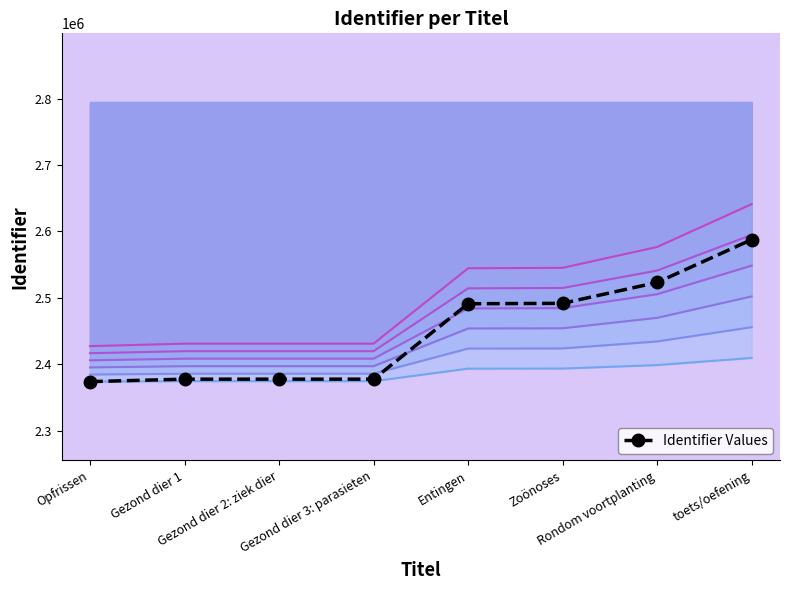

Does the chart have visible grid lines?

No